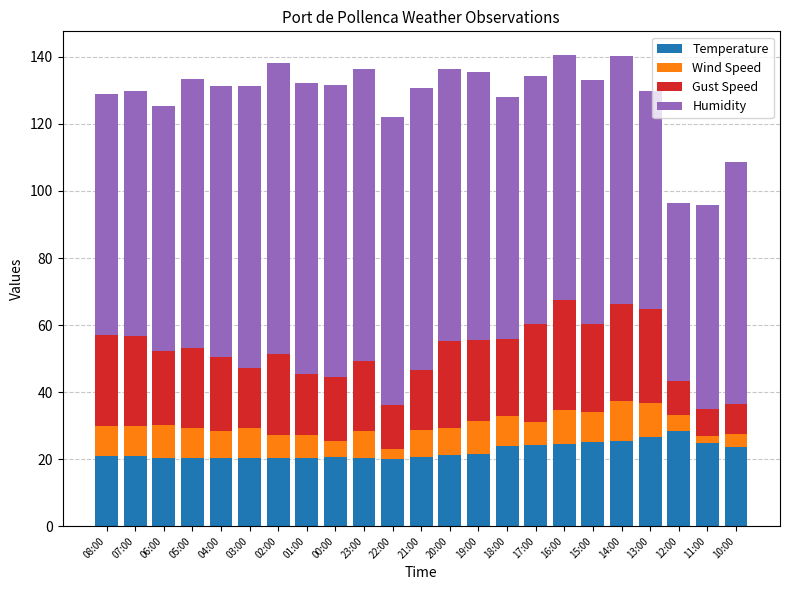

What is the lowest value of the Temperature series?

20.0